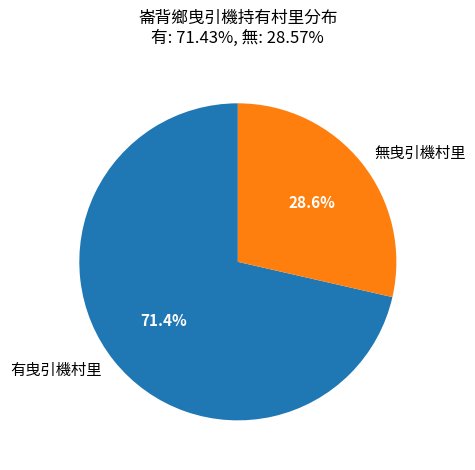

Which category has the smallest portion of the pie?

無曳引機村里